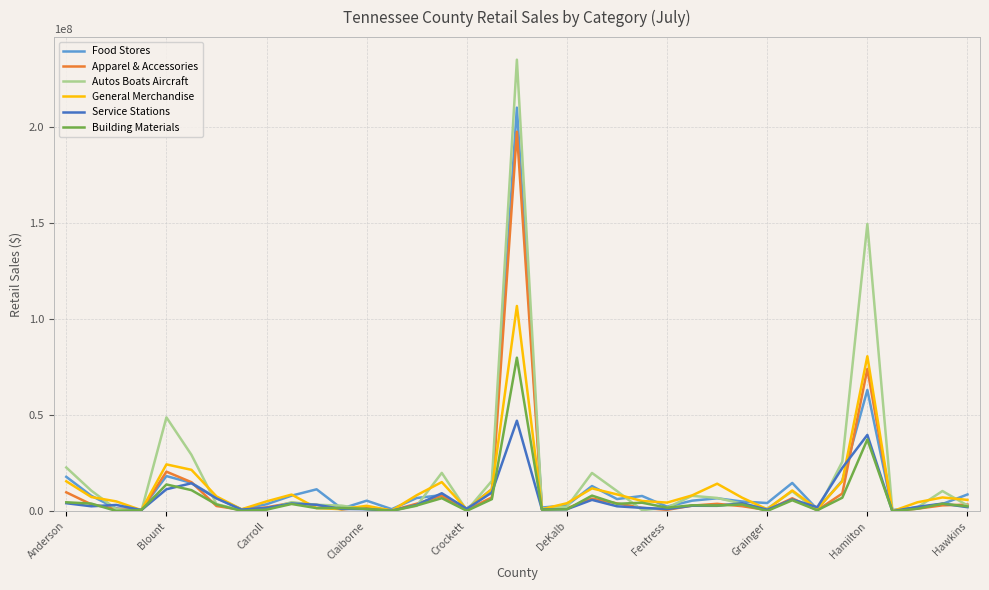

Which series has the largest total across all categories?

Autos Boats Aircraft